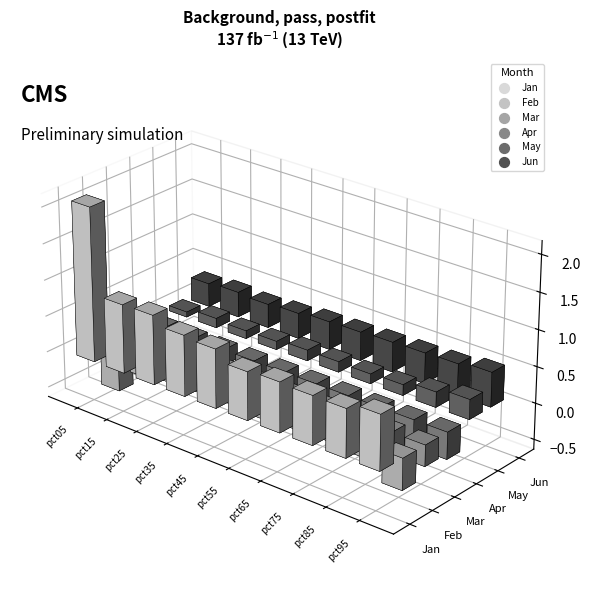

At how many categories does at least one series exceed 0?

10